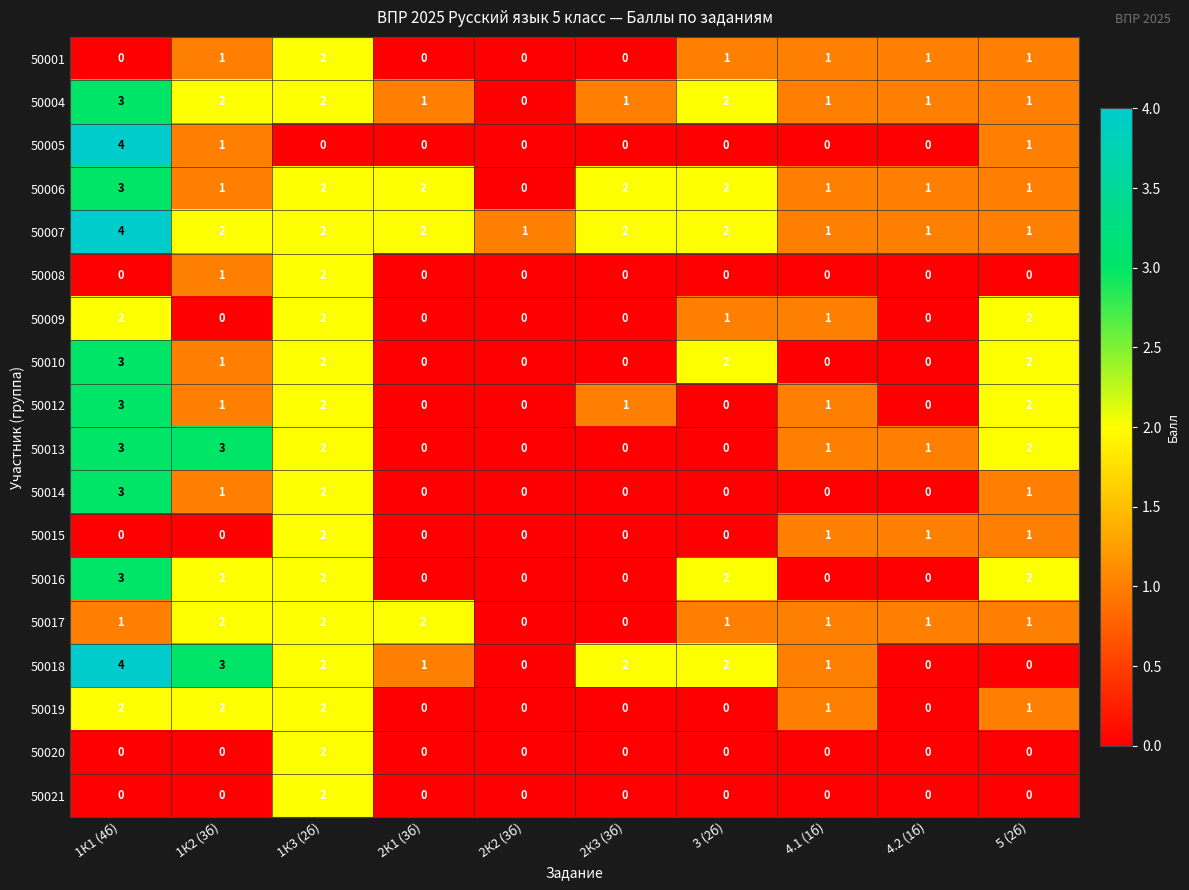

What is the maximum value shown in the chart?

4